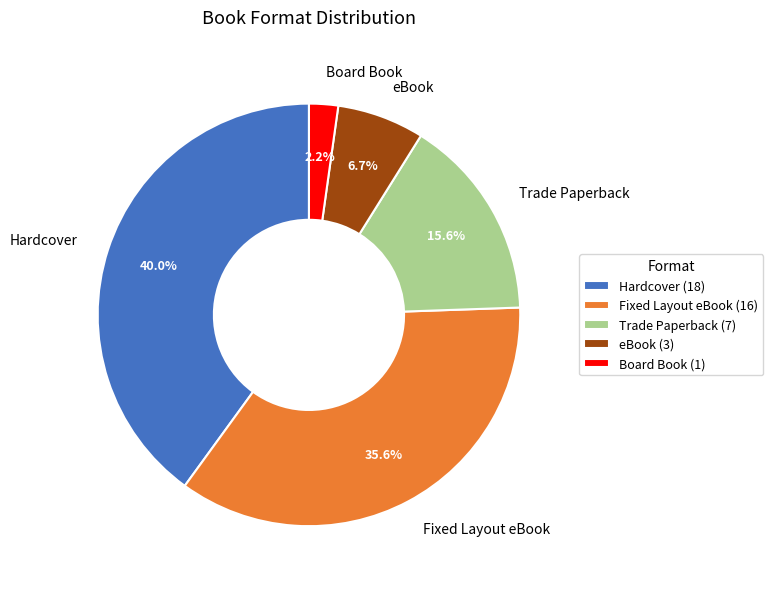

Is Trade Paperback the majority of the pie?

No